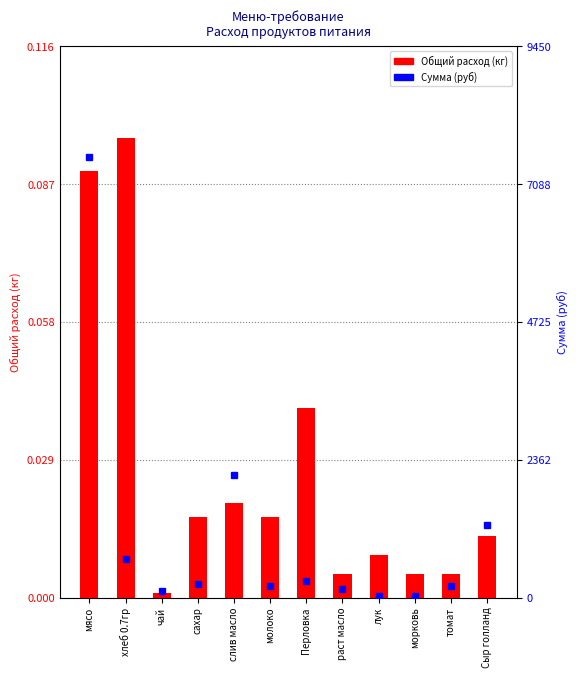

What is the spread (max minus min) of values at мясо?

7559.9